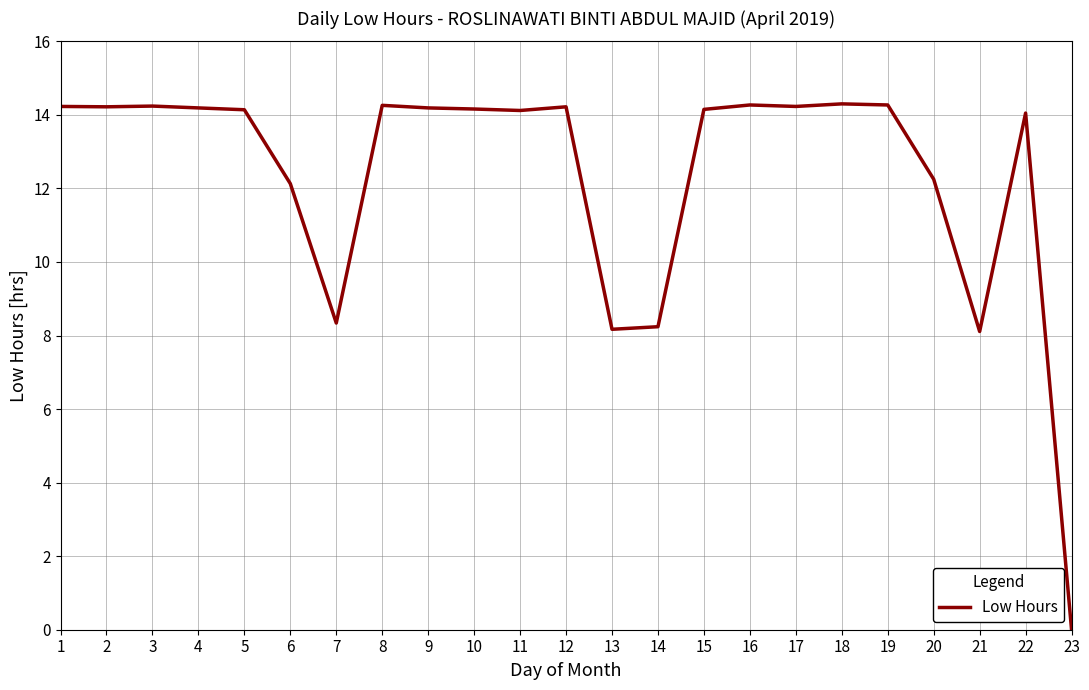

What is the difference between the maximum and minimum values?

14.3